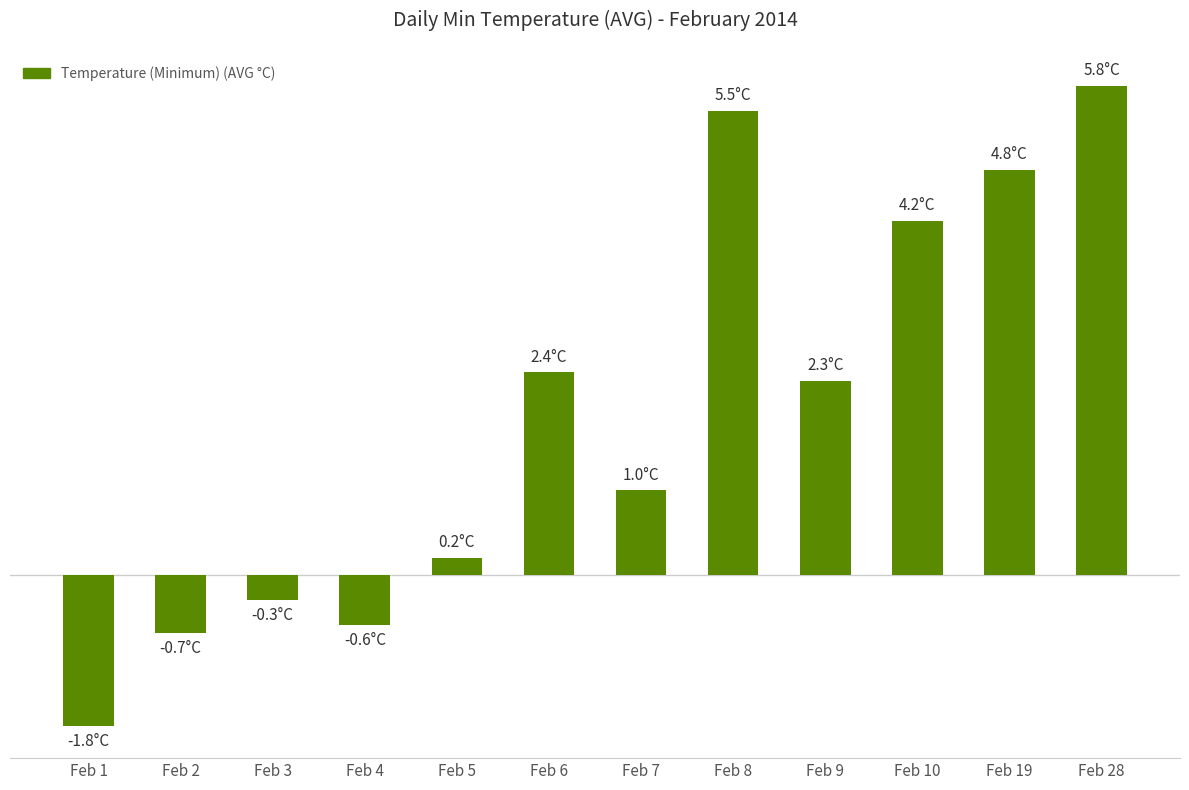

Where is the data nearest to the value 2?

Feb 9